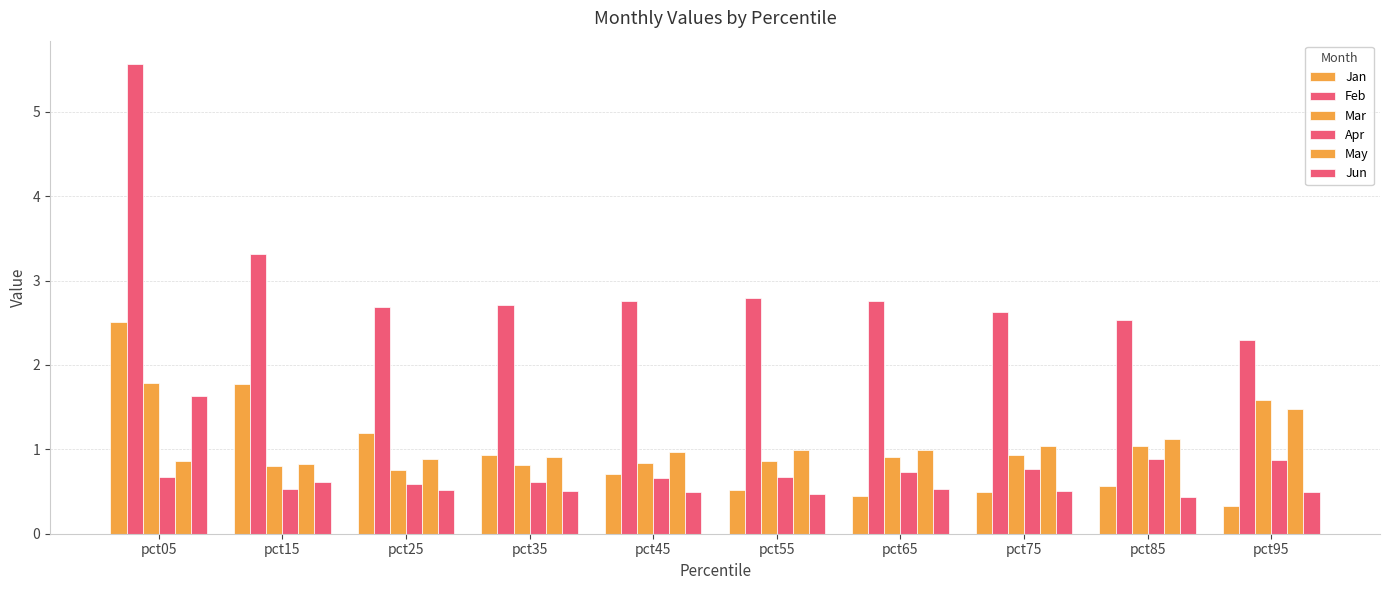

Does the chart contain any negative values?

No